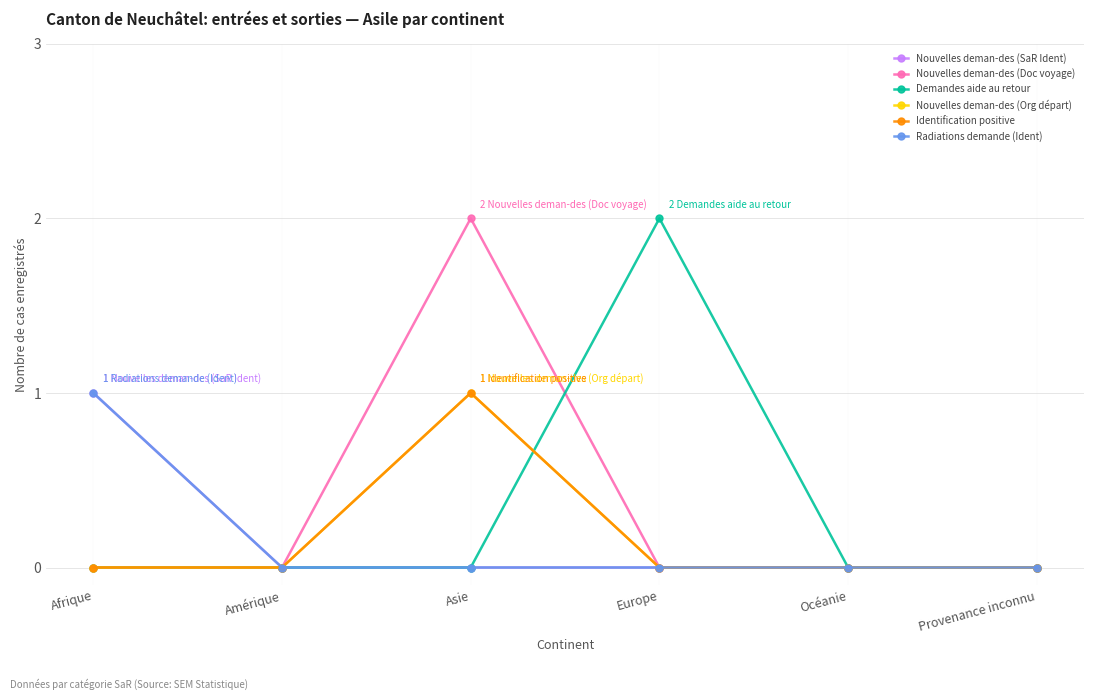

What is the label of the 1st point from the right?

Provenance inconnu